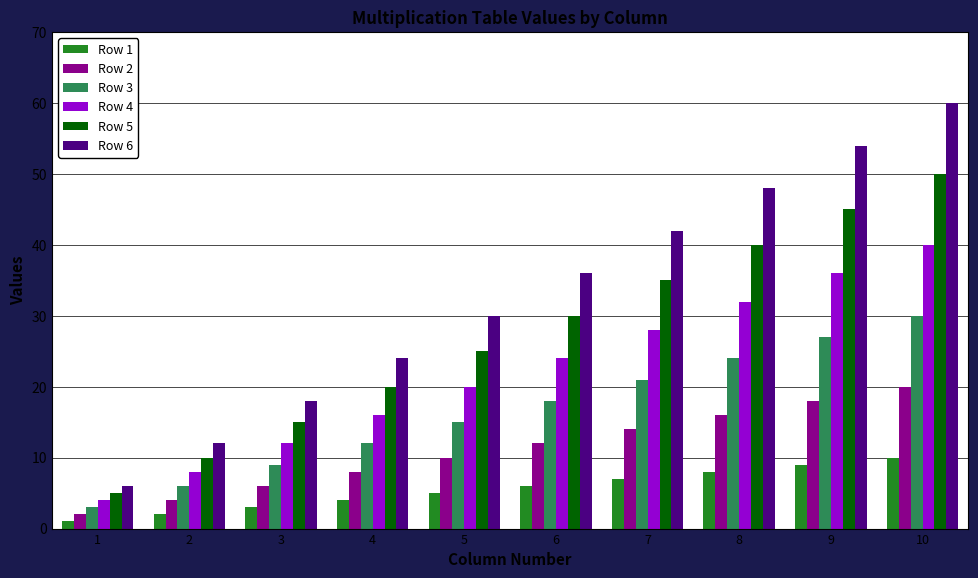

Does the chart contain any negative values?

No